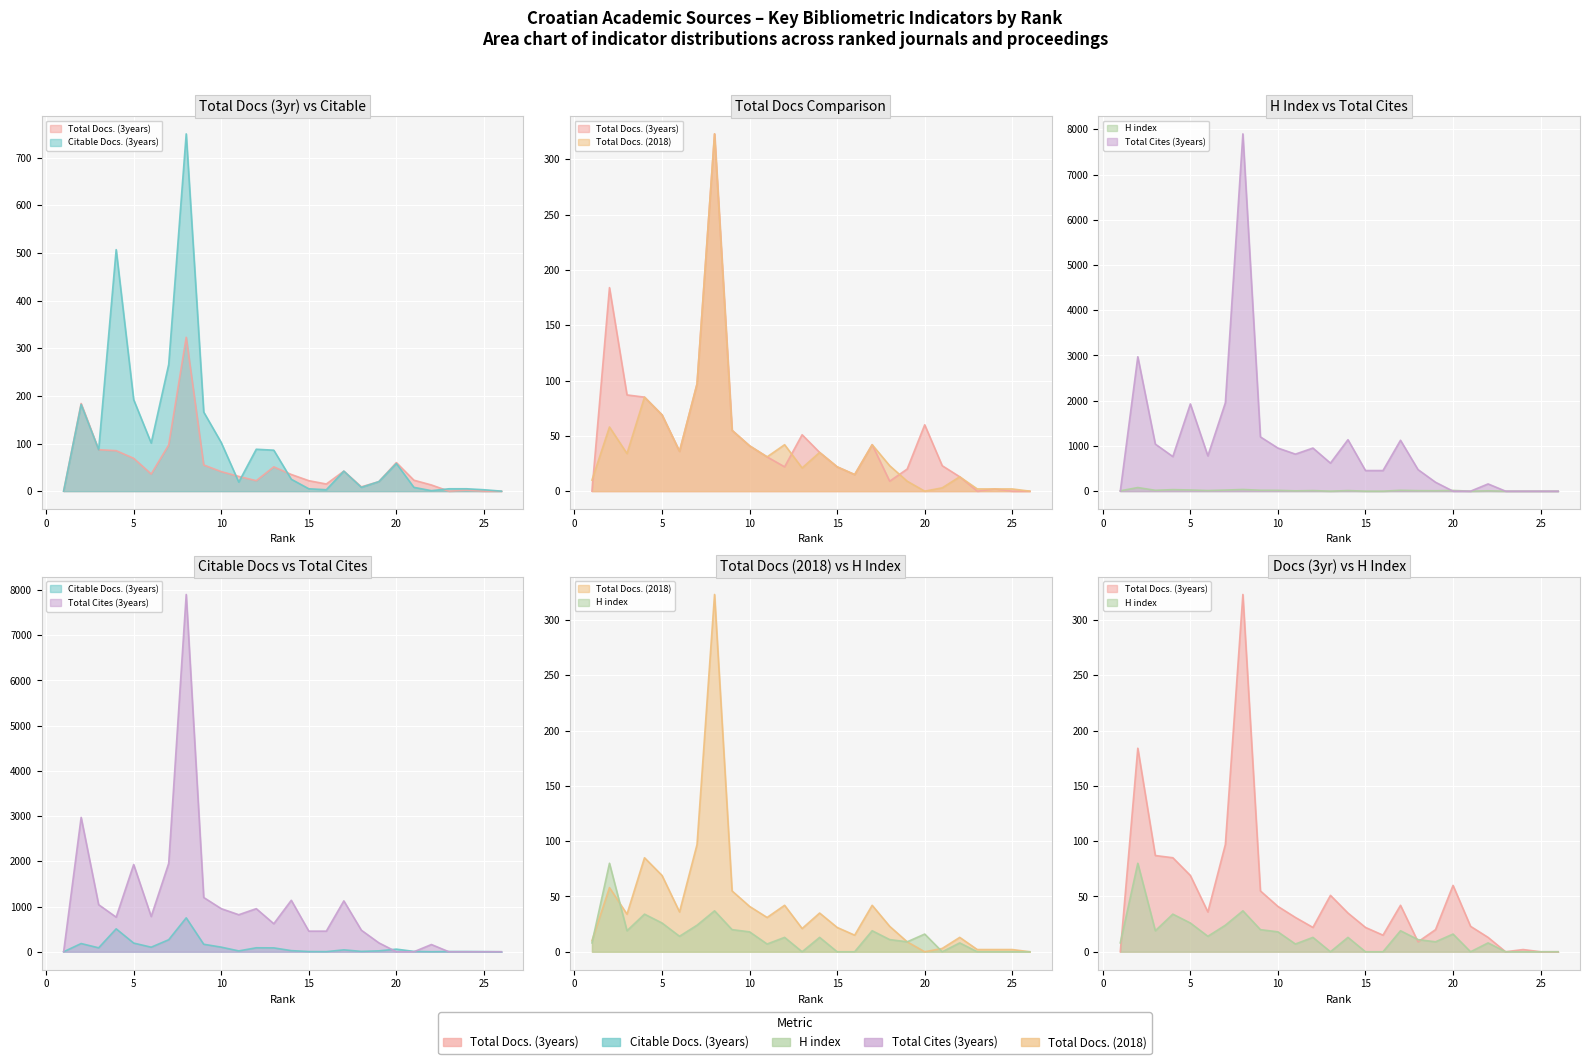

Rank the series at 10 from highest to lowest value.

Total Cites (3years), Citable Docs. (3years), Total Docs. (3years), Total Docs. (2018), H index